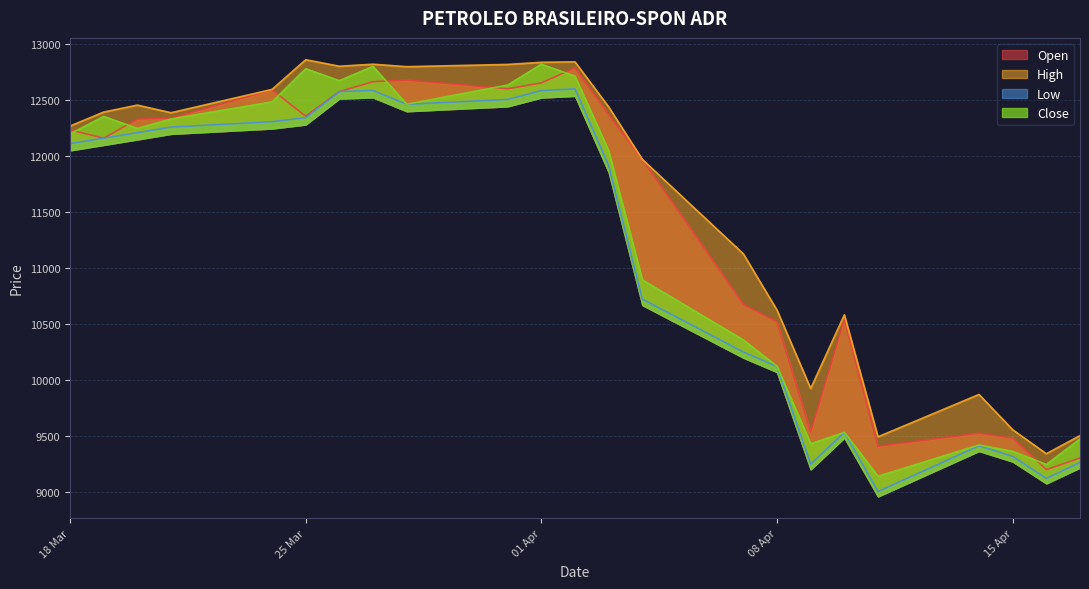

Is it true that Low equals 10723 at 04.04.2025?

True